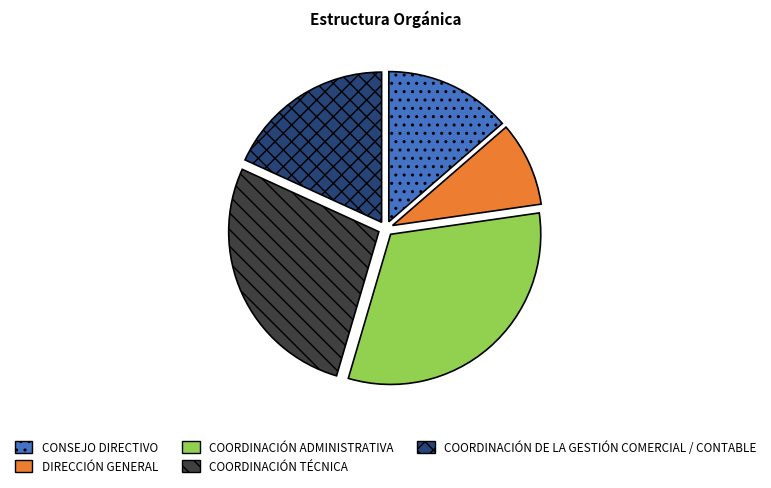

Between CONSEJO DIRECTIVO and COORDINACIÓN DE LA GESTIÓN COMERCIAL / CONTABLE, which is larger?

COORDINACIÓN DE LA GESTIÓN COMERCIAL / CONTABLE